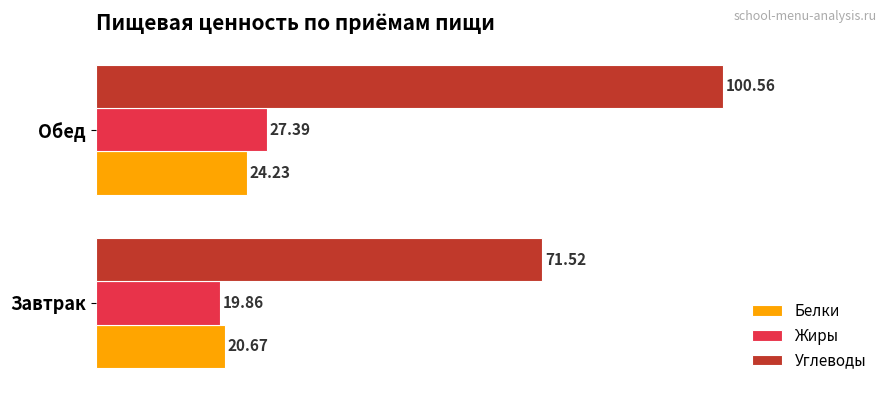

Which series changed the most between Завтрак and Обед?

Углеводы